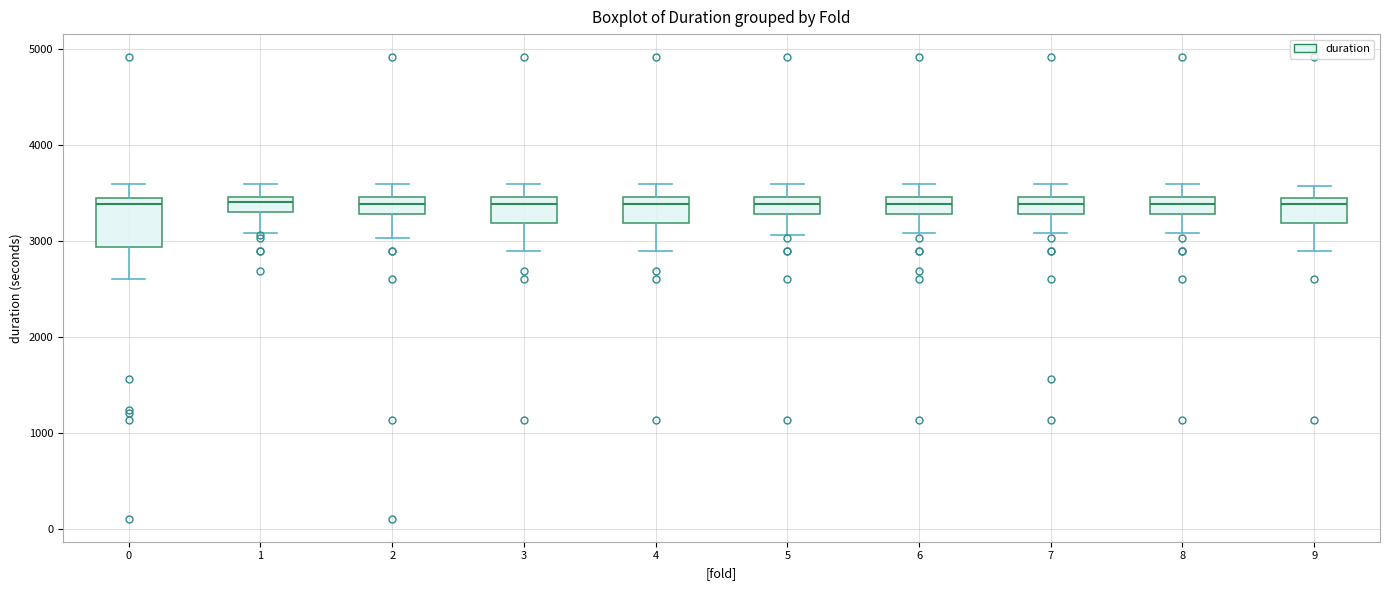

Reading left to right, read every box against the y-axis: the position of its median line, the range the box covers, and the ends of its whiskers. The values are not printed on the chart, so give them approximately, as read against the axis.

0: median 3400, box 2900 to 3500, whiskers 2600 to 3600
1: median 3400, box 3300 to 3500, whiskers 3100 to 3600
2: median 3400, box 3300 to 3500, whiskers 3000 to 3600
3: median 3400, box 3200 to 3500, whiskers 2900 to 3600
4: median 3400, box 3200 to 3500, whiskers 2900 to 3600
5: median 3400, box 3300 to 3500, whiskers 3100 to 3600
6: median 3400, box 3300 to 3500, whiskers 3100 to 3600
7: median 3400, box 3300 to 3500, whiskers 3100 to 3600
8: median 3400, box 3300 to 3500, whiskers 3100 to 3600
9: median 3400, box 3200 to 3500, whiskers 2900 to 3600